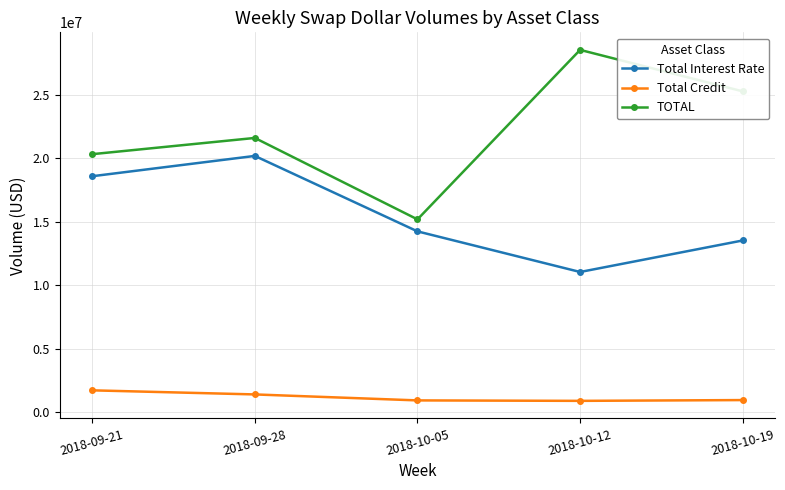

At which label is Total Credit closest to 1322992?

2018-09-28